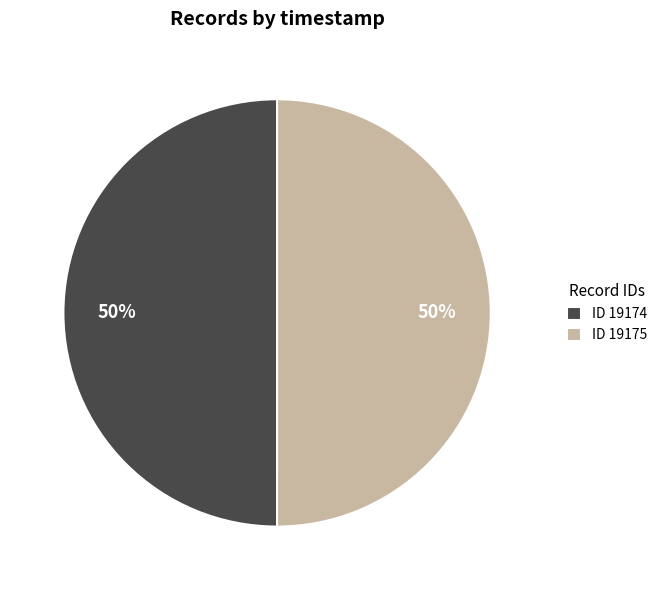

Approximately how many times larger is the value at ID 19175 compared to ID 19174?

1.0